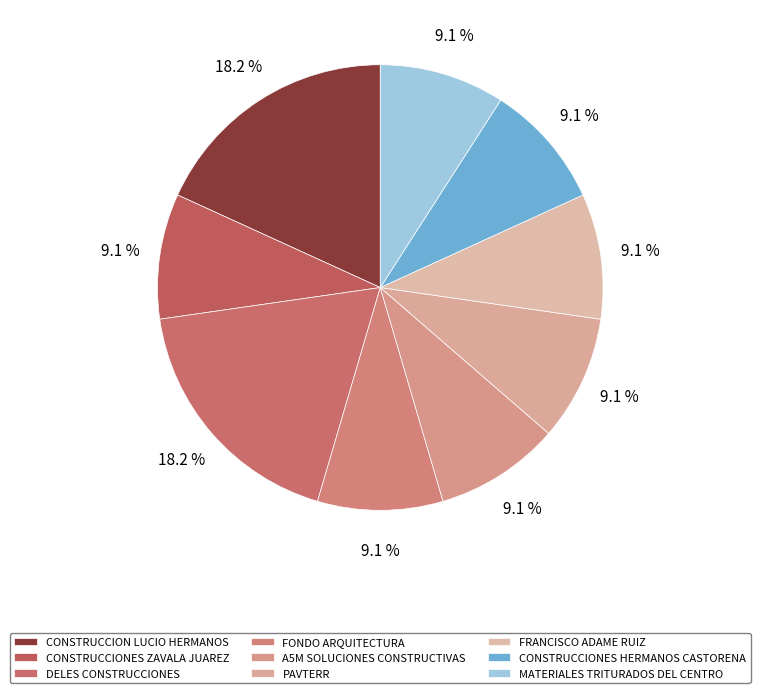

Is there any slice that represents more than half of the pie?

No